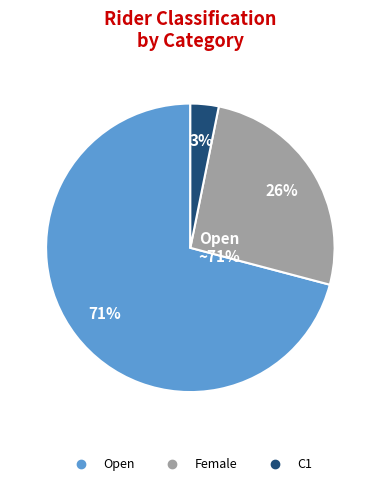

Rank the categories by value from highest to lowest.

Open, Female, C1